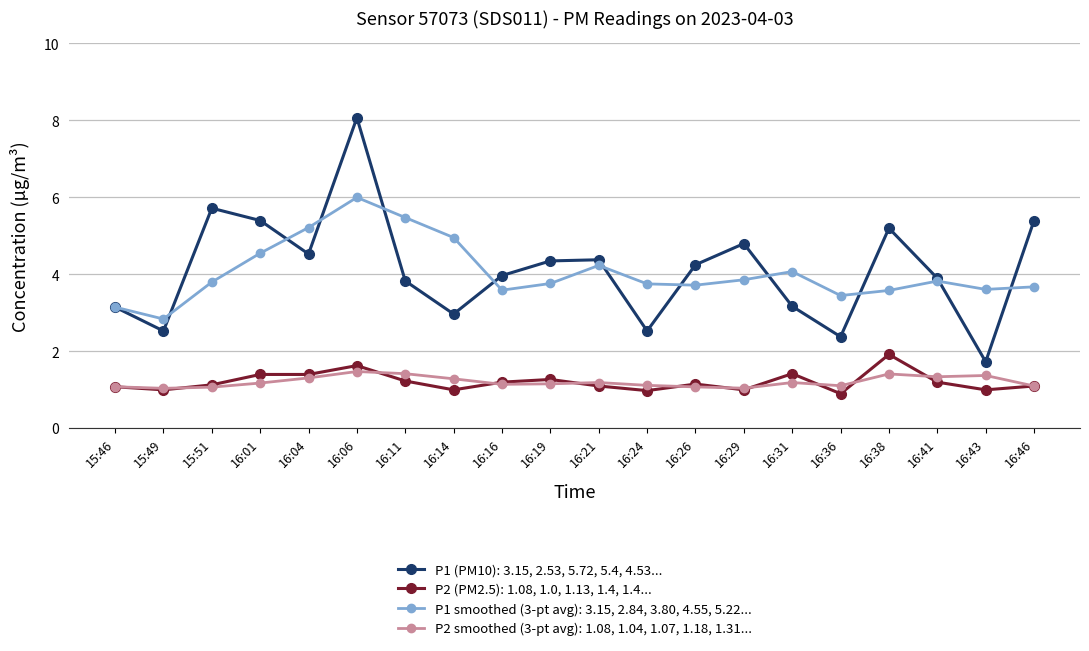

At which category does P1 (PM10): 3.15, 2.53, 5.72, 5.4, 4.53... reach its first local peak?

15:51